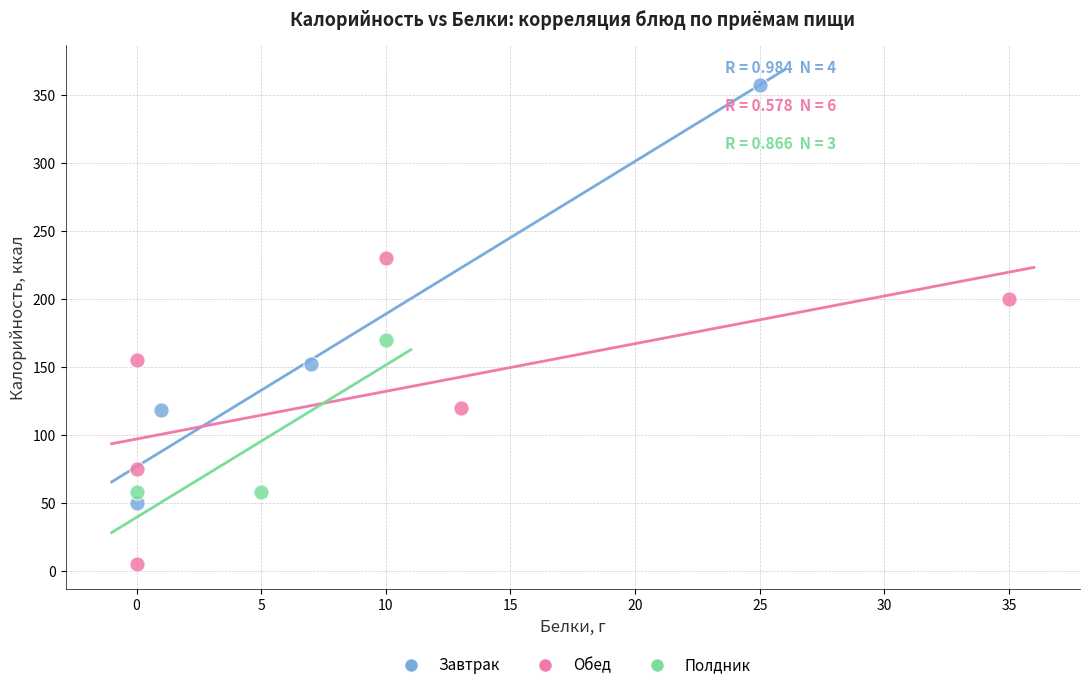

Which series reaches the minimum Y coordinate?

Обед